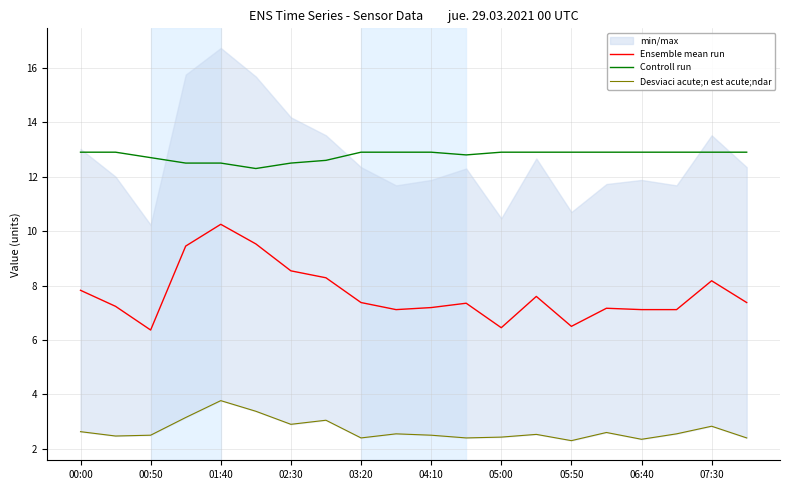

The Ensemble mean run series shows 11.2 at 00:50. True or false?

False